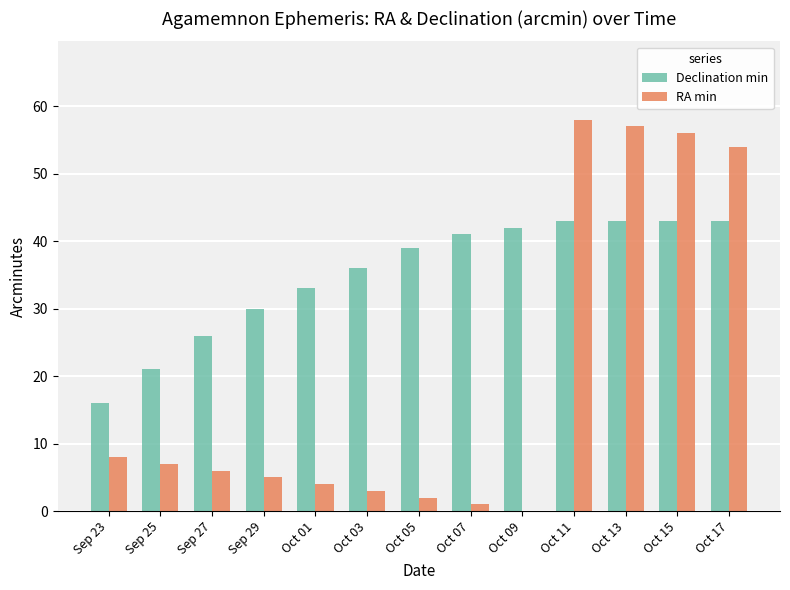

Between Sep 27 and Oct 17, which series saw the biggest shift?

RA min